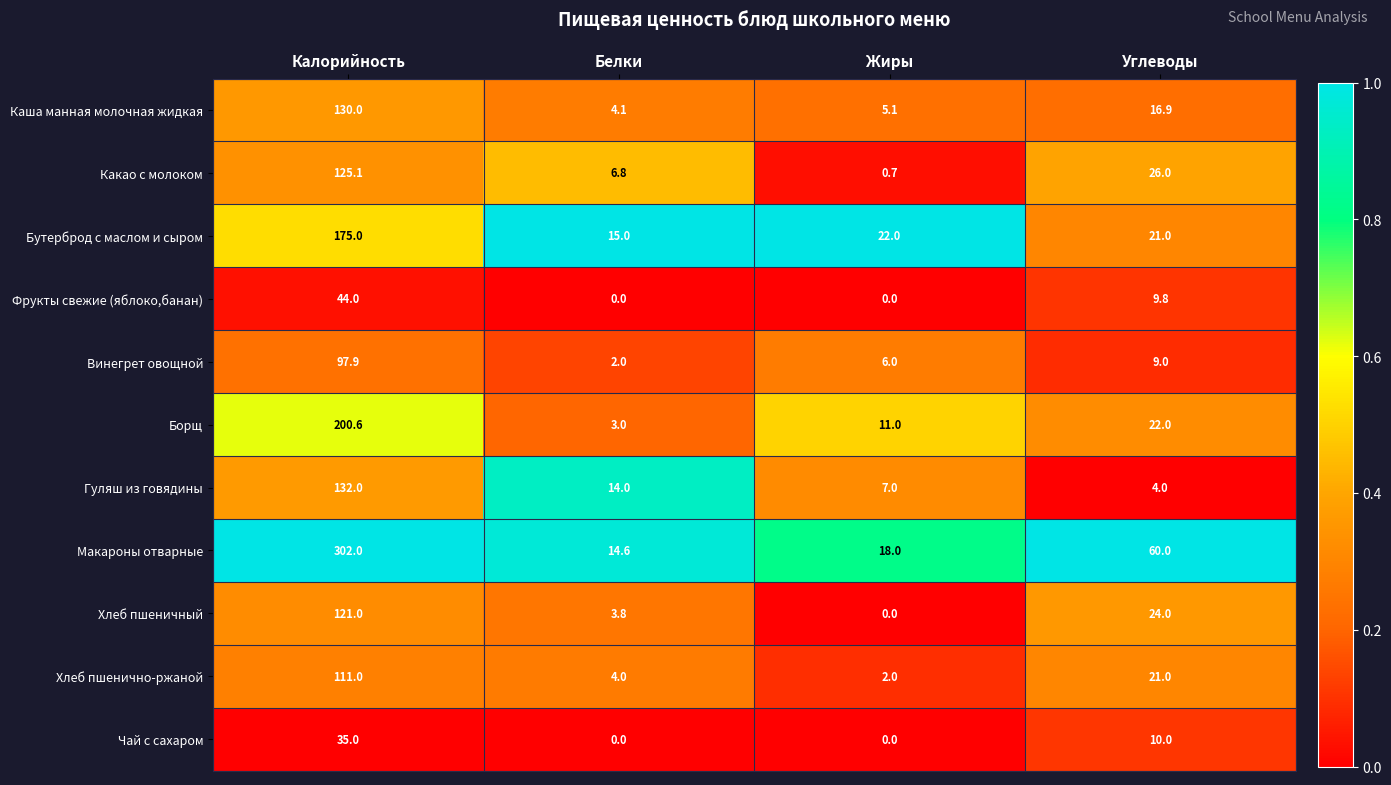

Which series has the largest range (max minus min)?

Макароны отварные